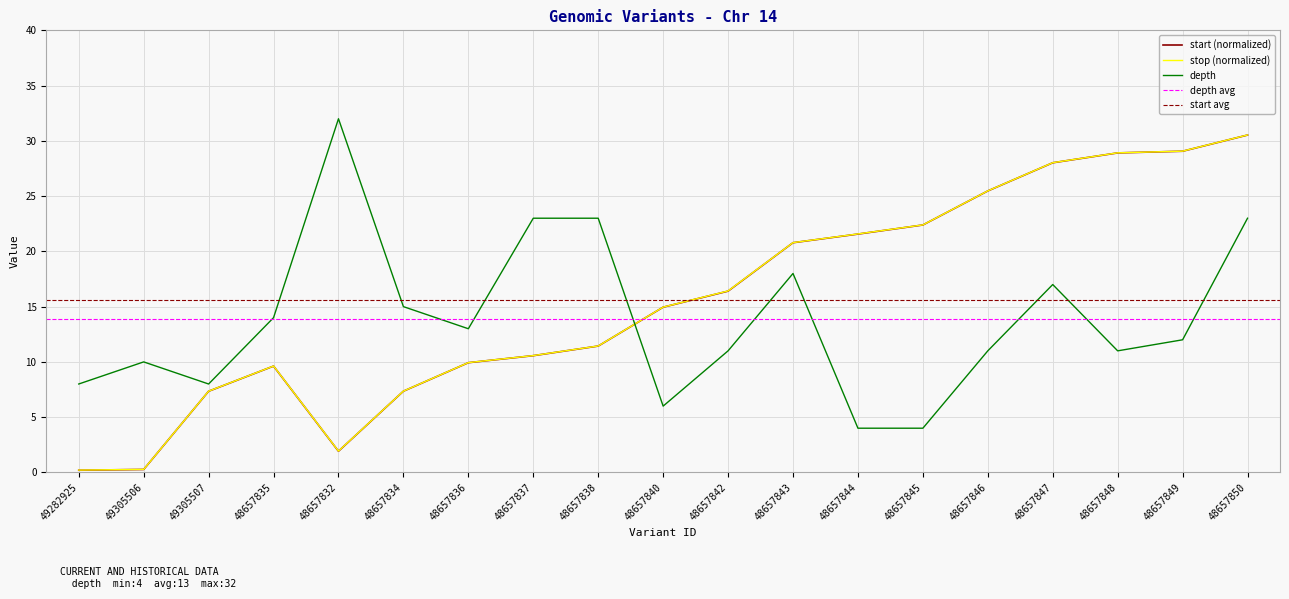

Which series has the largest total across all categories?

stop